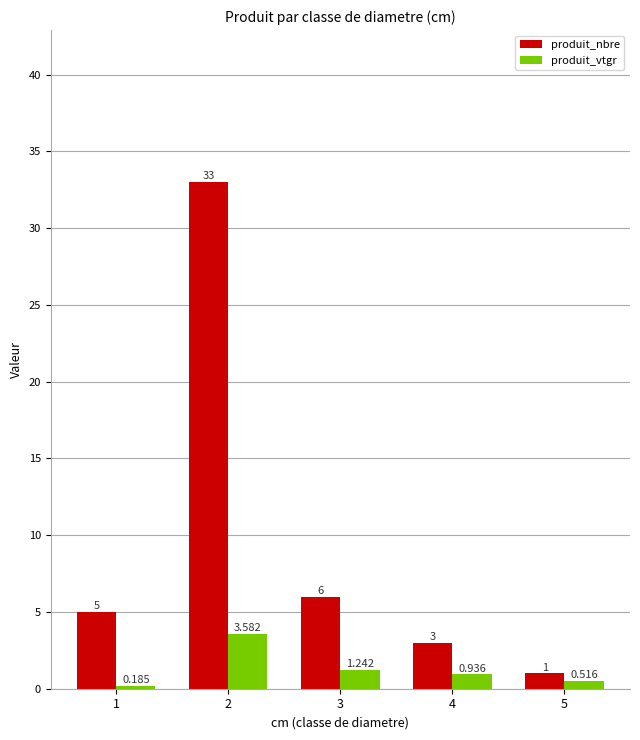

Is it true that produit_nbre equals 6.0 at 3?

True